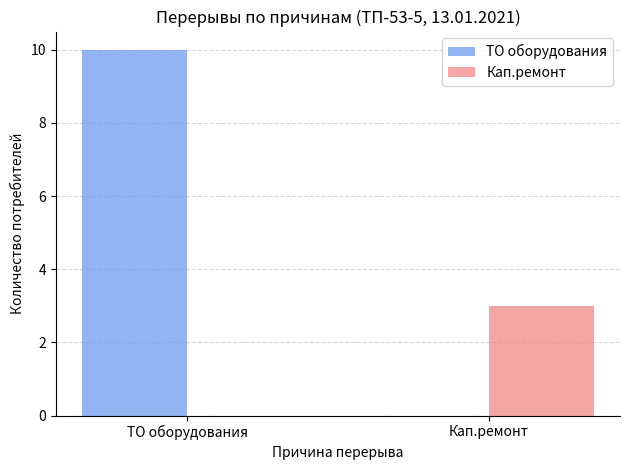

How many groups of bars are there?

2